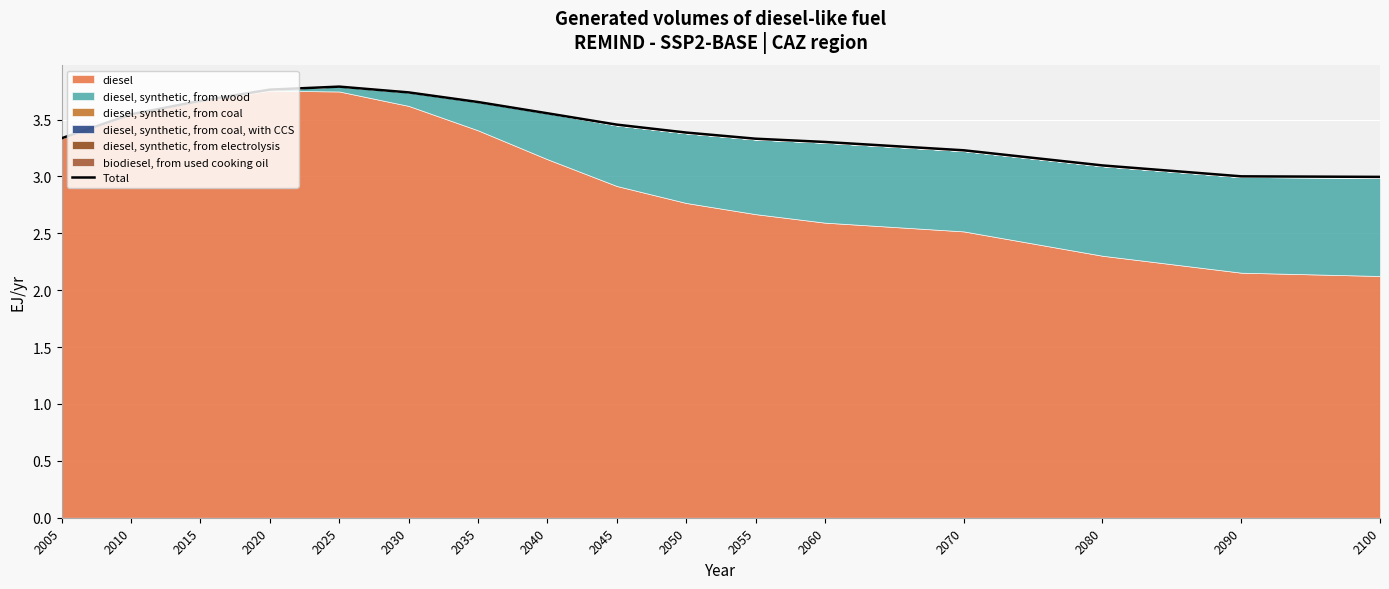

Reading right to left, extract all data points from this chart.

2100=3.0	2090=3.0	2080=3.1	2070=3.2	2060=3.3	2055=3.3	2050=3.4	2045=3.5	2040=3.6	2035=3.7	2030=3.7	2025=3.8	2020=3.8	2015=3.7	2010=3.5	2005=3.3